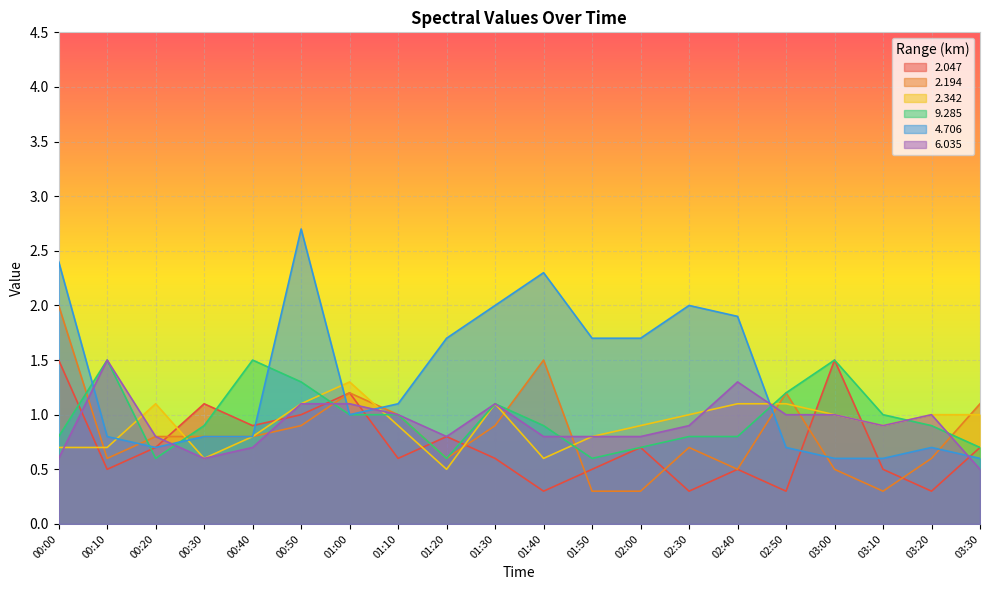

What is the value of the 2.047 point at the 2nd from the left?

0.5